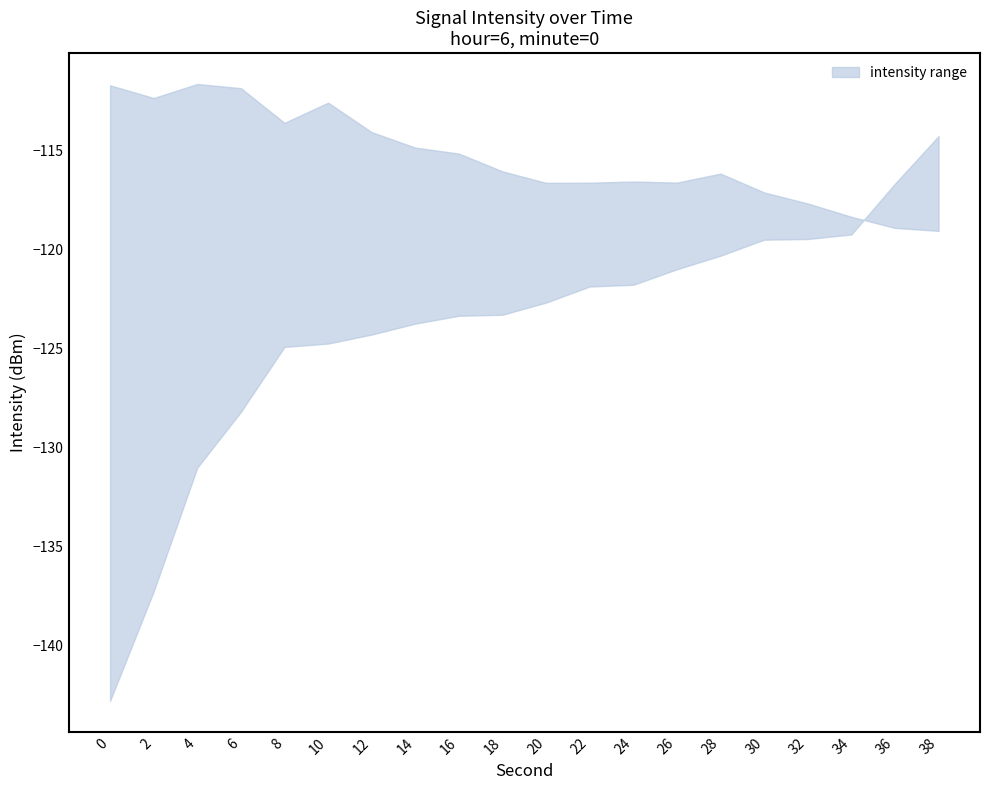

True or false: upper has more than 0 points higher than both neighbors.

True